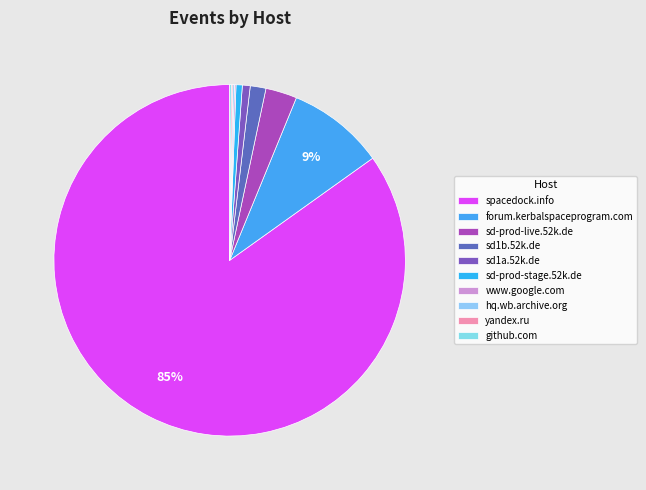

Rank the categories by value from lowest to highest.

www.google.com, hq.wb.archive.org, yandex.ru, github.com, sd-prod-stage.52k.de, sd1a.52k.de, sd1b.52k.de, sd-prod-live.52k.de, forum.kerbalspaceprogram.com, spacedock.info